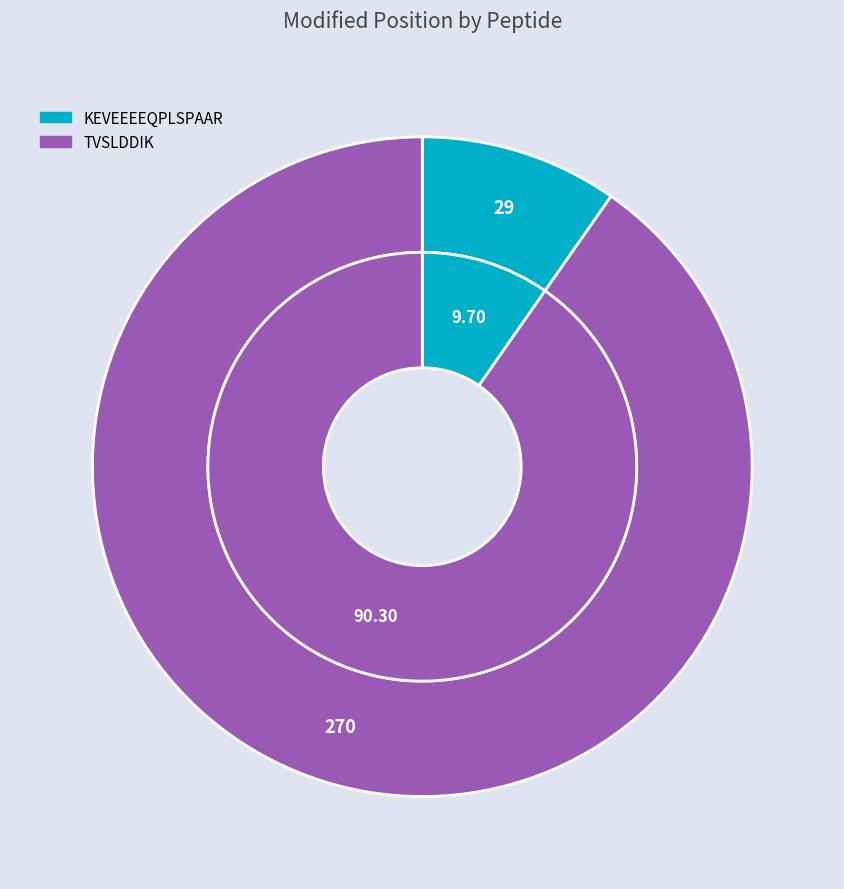

How many slices are in this pie chart?

2